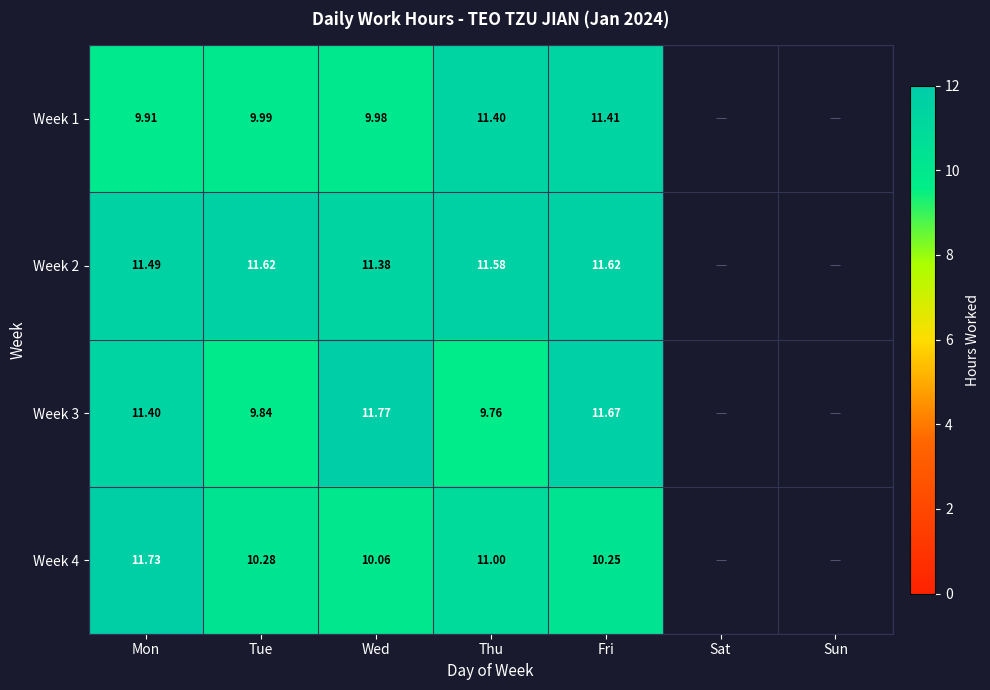

How many categories are shown in the chart?

7